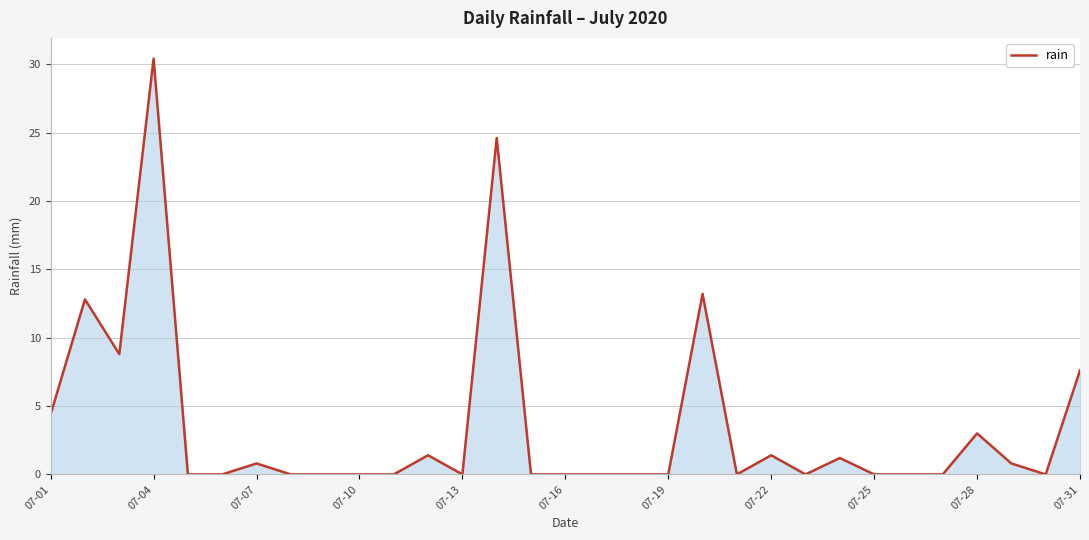

What is the greatest value displayed?

30.4